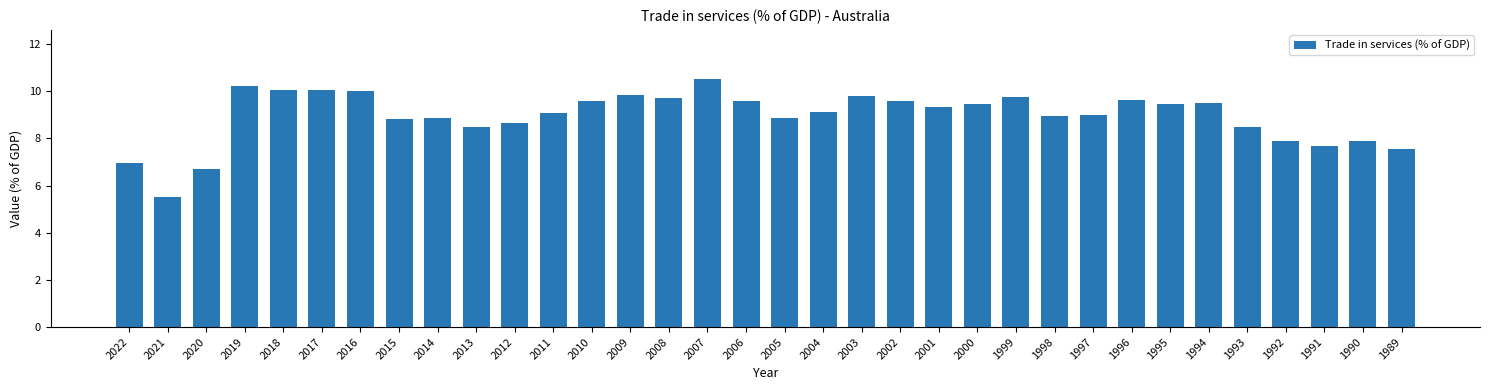

What is the difference between the values at 2008 and 2009?

0.1